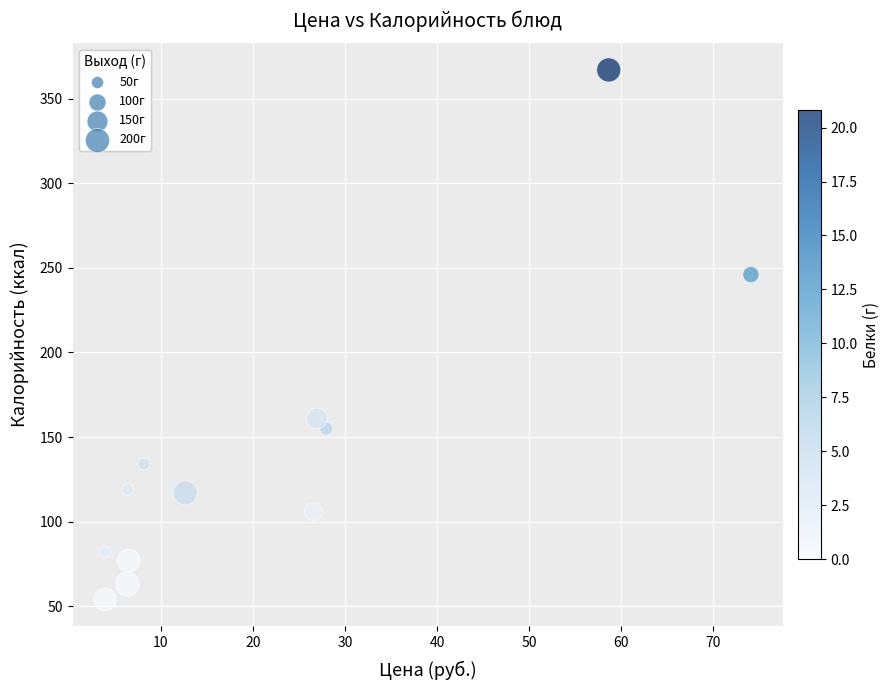

What Y value in the scatter plot is closest to 210?

246